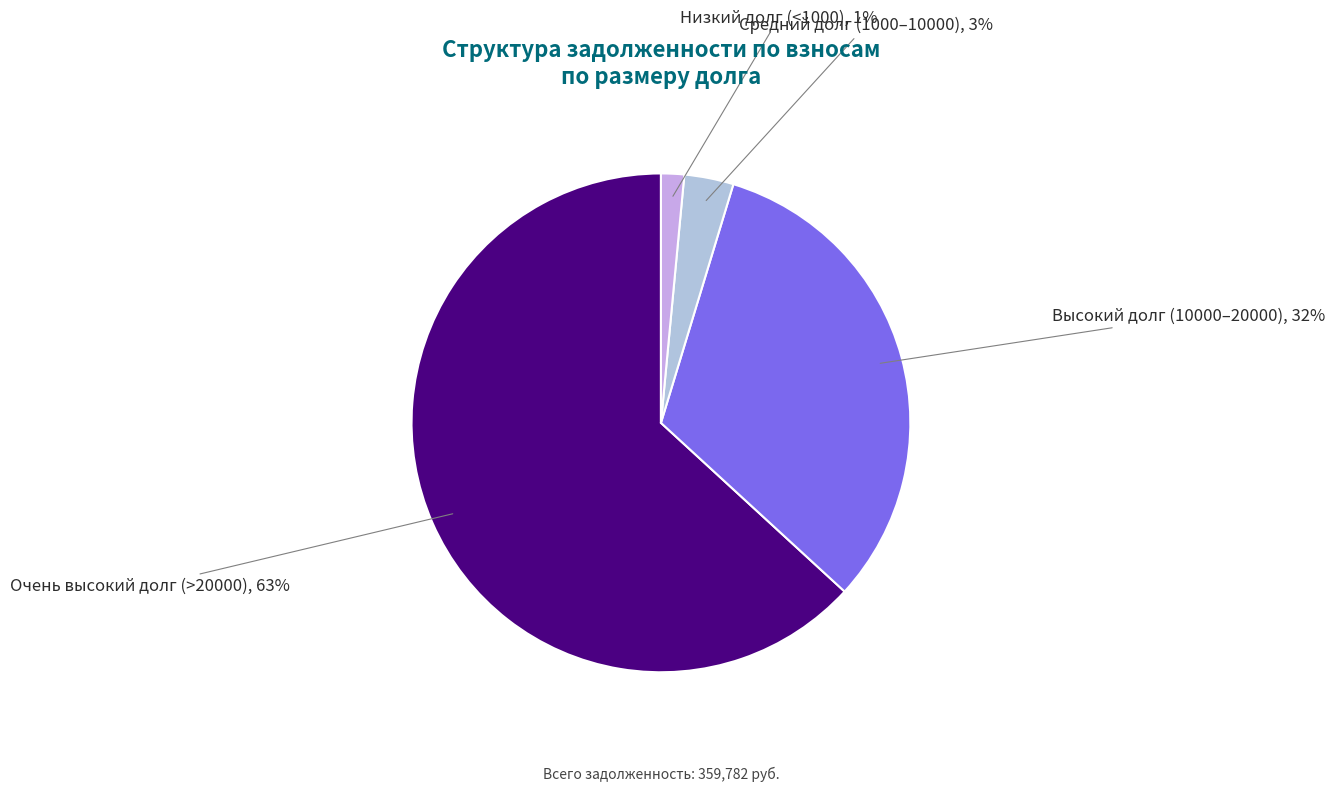

Count the number of slices in the pie.

4